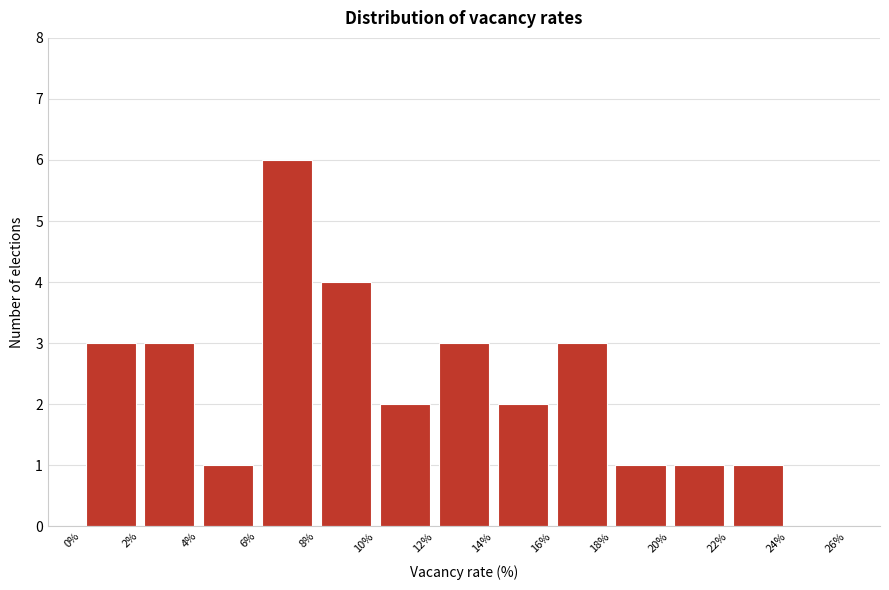

Reading left to right, transcribe this chart: for each bar, give the range it covers on the x-axis and its height. The values are not printed on the chart, so give them approximately, as read against the axis.

0% to 2%: 3
2% to 4%: 3
4% to 6%: 1
6% to 8%: 6
8% to 10%: 4
10% to 12%: 2
12% to 14%: 3
14% to 16%: 2
16% to 18%: 3
18% to 20%: 1
20% to 22%: 1
22% to 24%: 1
24% to 26%: 0